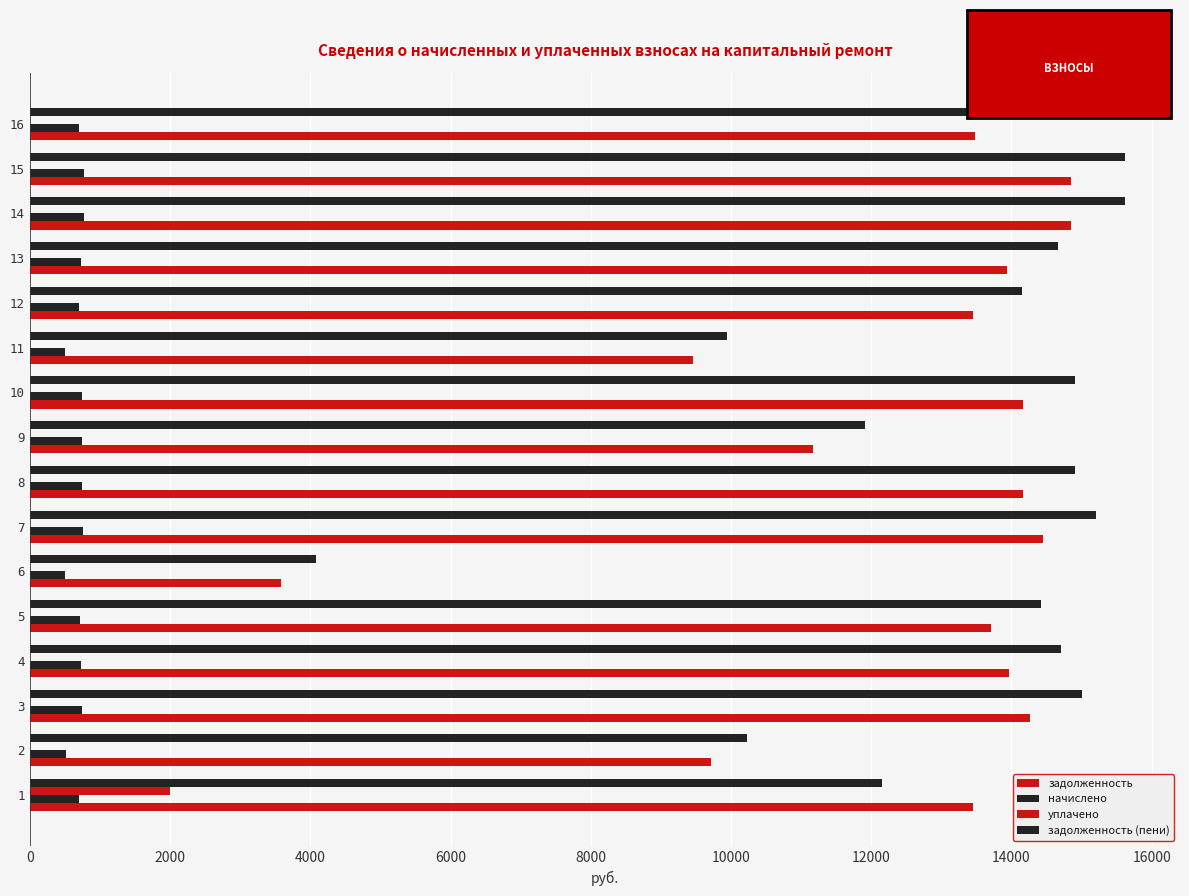

Count the number of categories in the chart.

16